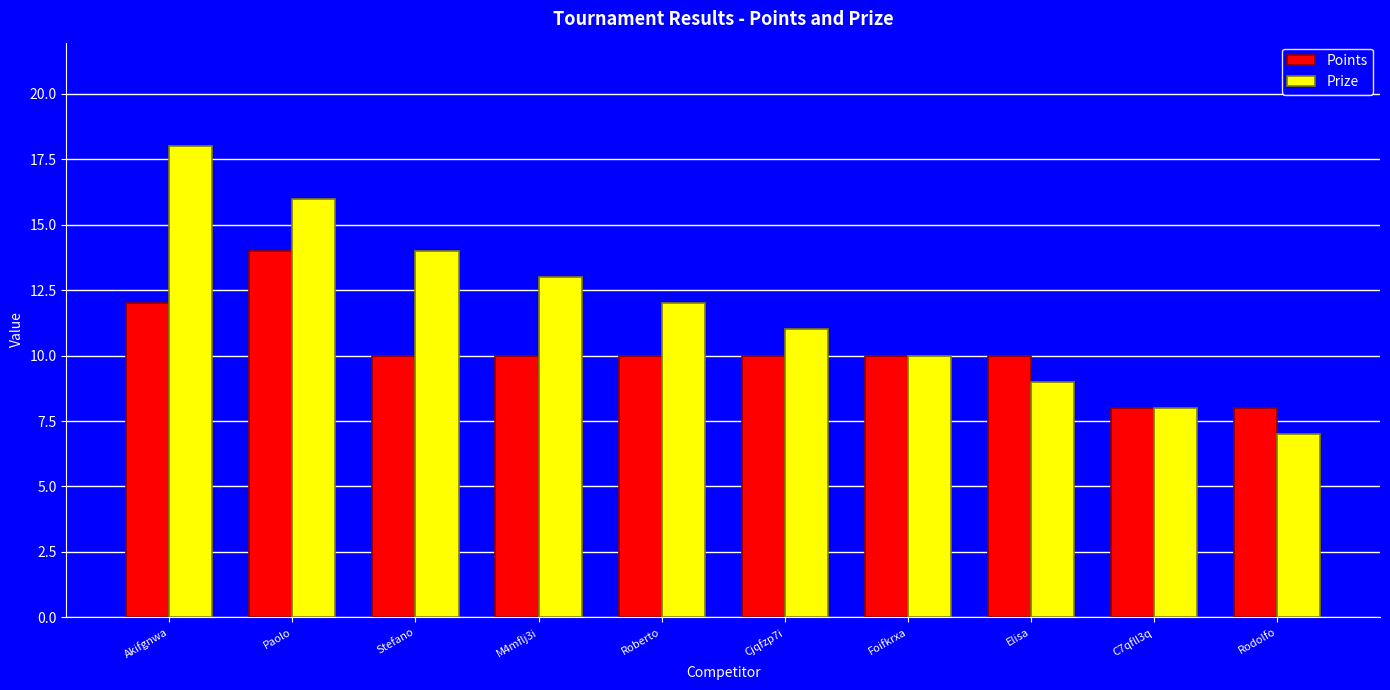

Which series has the largest total across all categories?

Prize